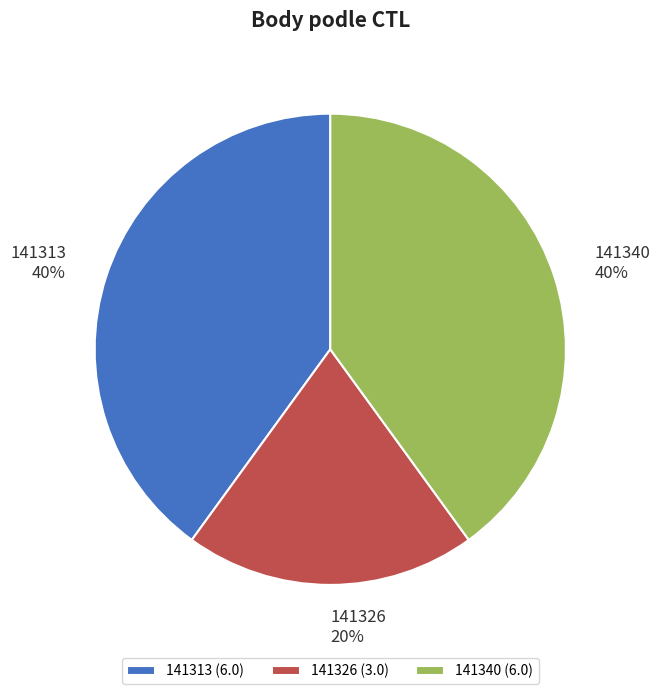

Is there a majority slice in this chart?

No